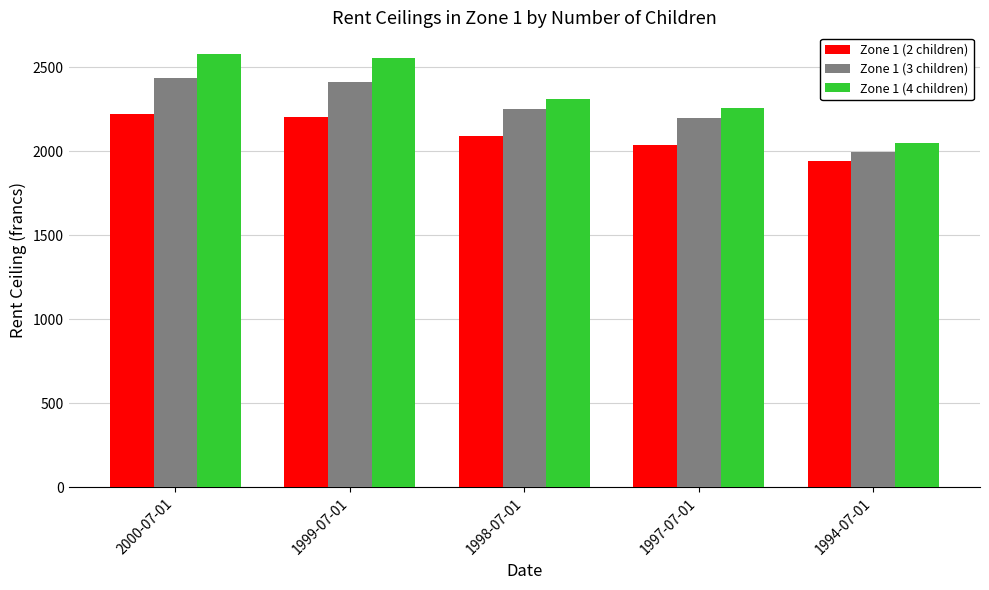

Reading left to right, transcribe all the data shown in this chart.

Zone 1 (2 children): 2000-07-01=2224	1999-07-01=2202	1998-07-01=2089	1997-07-01=2040	1994-07-01=1943
Zone 1 (3 children): 2000-07-01=2436	1999-07-01=2412	1998-07-01=2250	1997-07-01=2197	1994-07-01=1997
Zone 1 (4 children): 2000-07-01=2580	1999-07-01=2554	1998-07-01=2310	1997-07-01=2256	1994-07-01=2051